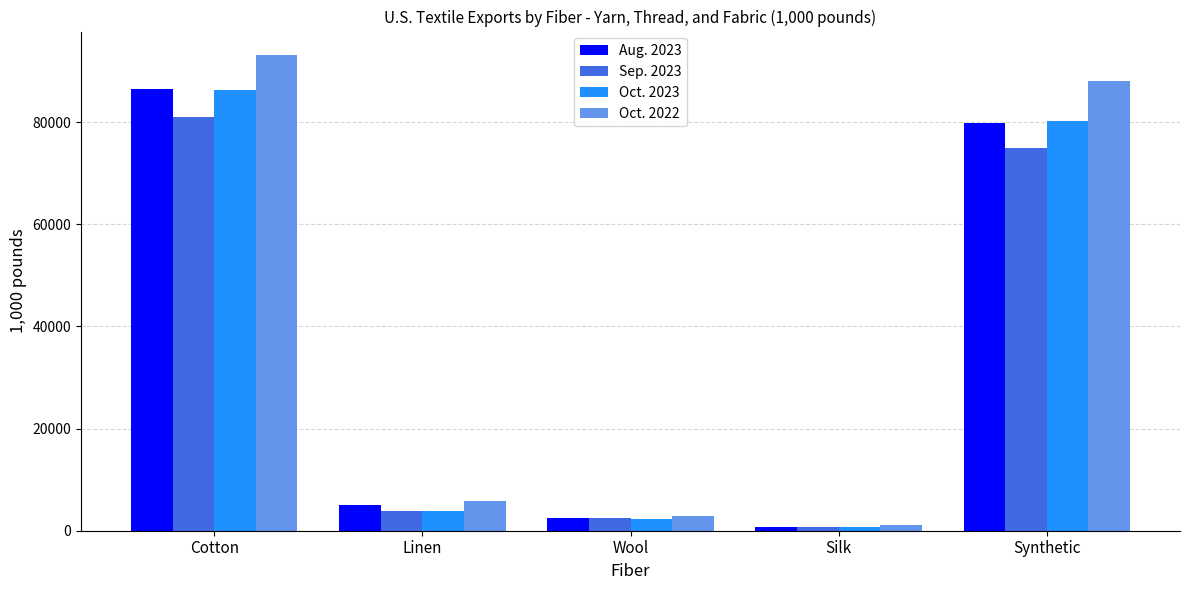

Reading left to right, what are all the values shown in this chart?

Aug. 2023: 86464.6	5003.9	2476.9	745.0	79875.4
Sep. 2023: 80960.0	3896.0	2490.7	821.4	74924.1
Oct. 2023: 86227.3	3818.4	2275.9	710.6	80285.3
Oct. 2022: 93105.0	5877.1	2902.9	1063.7	88024.1